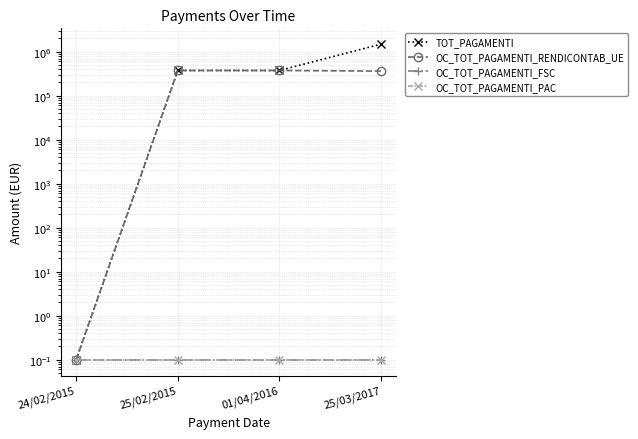

True or false: OC_TOT_PAGAMENTI_FSC has a value of 0.2 at 01/04/2016.

False